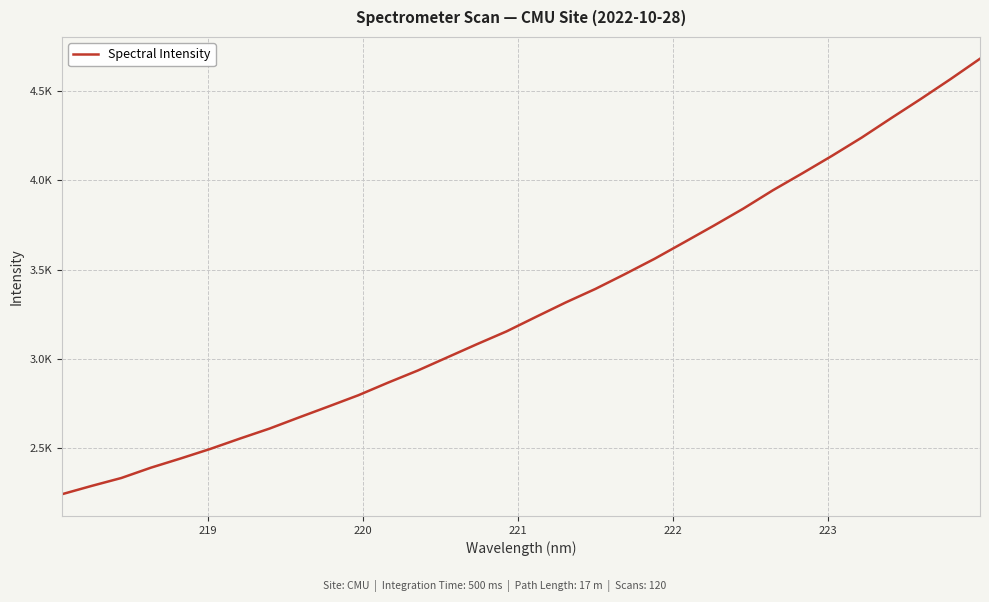

Does the chart have visible grid lines?

Yes